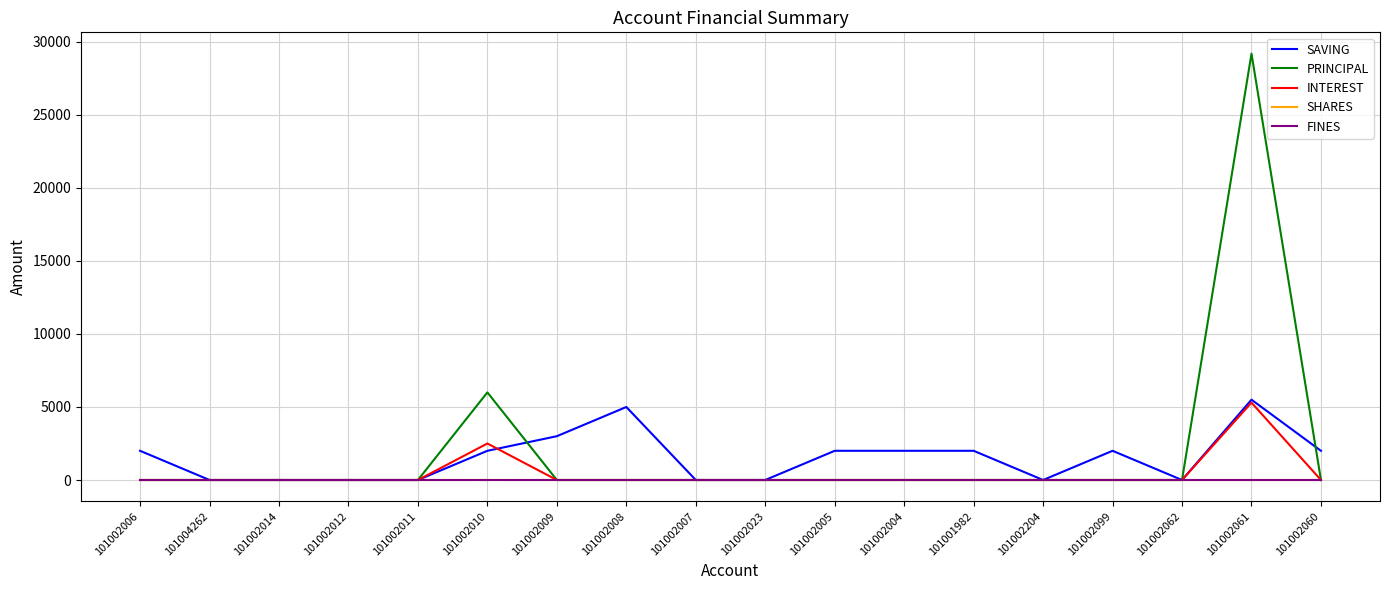

What is the maximum value shown in the chart?

29200